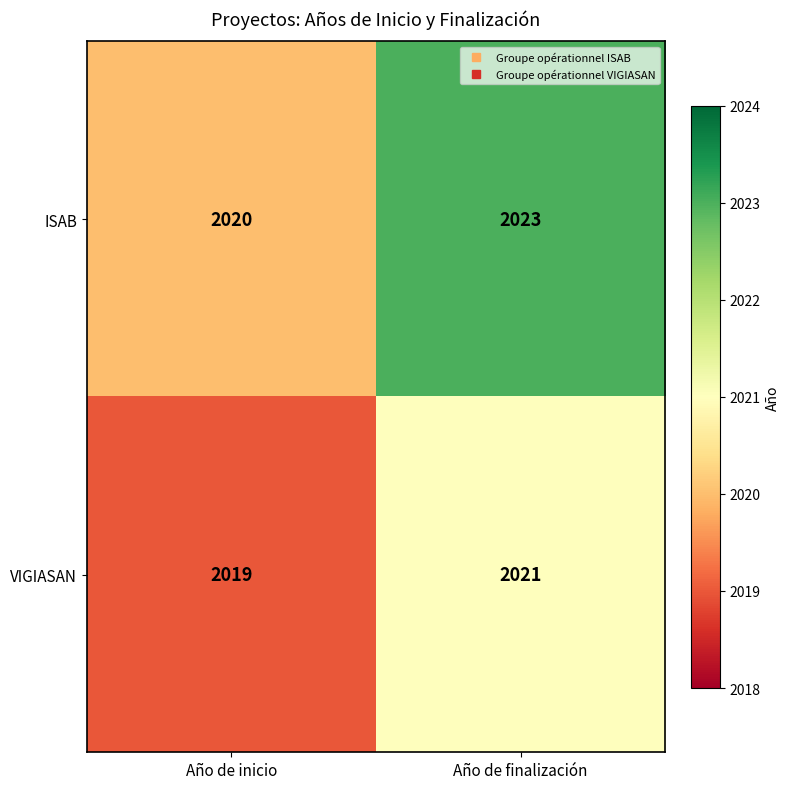

Rank the categories by ISAB value from lowest to highest.

Año de inicio, Año de finalización